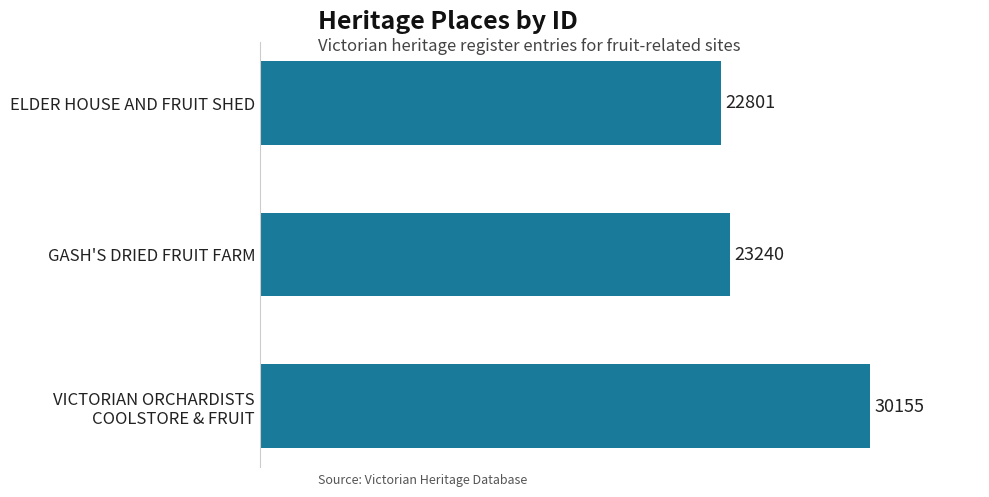

Which has a higher value, ELDER HOUSE AND FRUIT SHED or GASH'S DRIED FRUIT FARM?

GASH'S DRIED FRUIT FARM